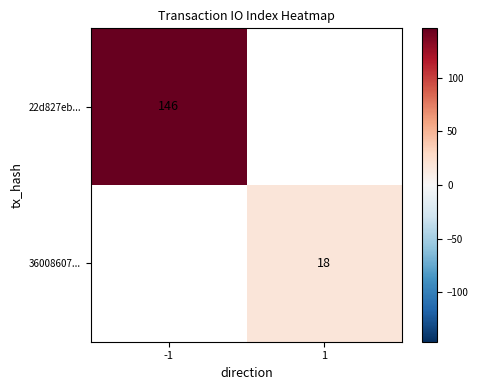

The value of 22d827eb... at -1 is 146. True or false?

True